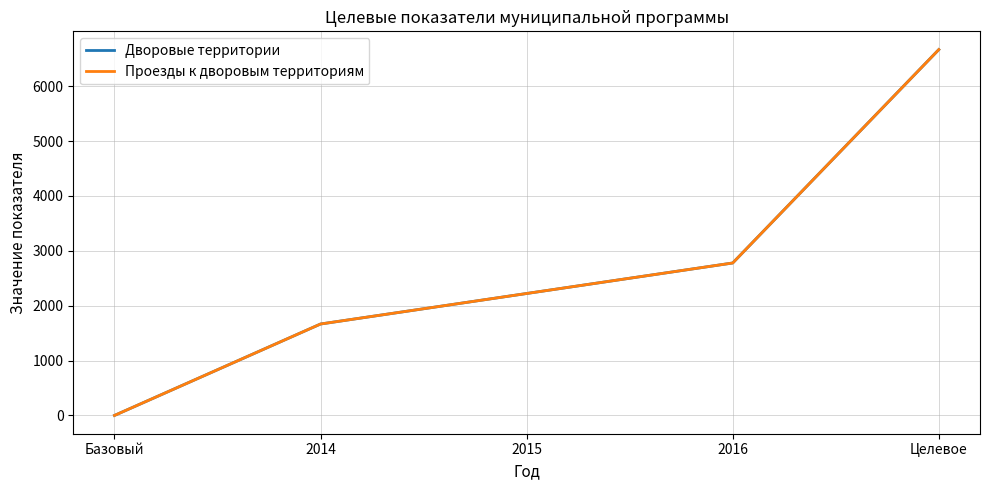

What is the label of the 1st point from the left?

Базовый